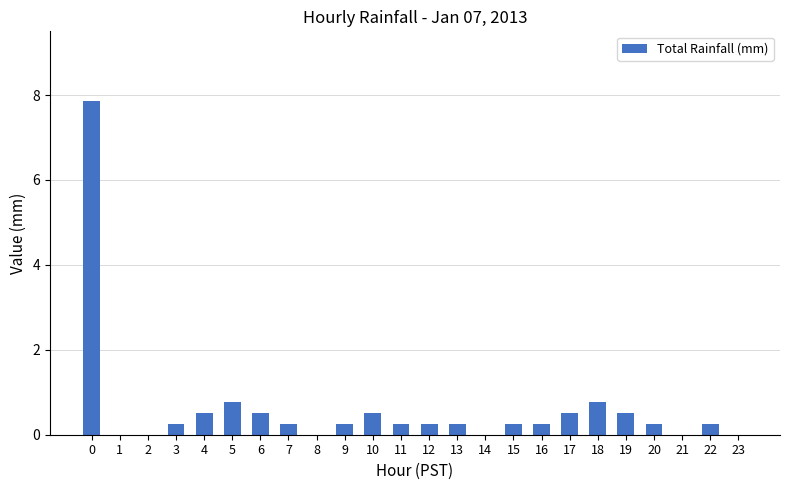

What is the sum of all values?

14.4